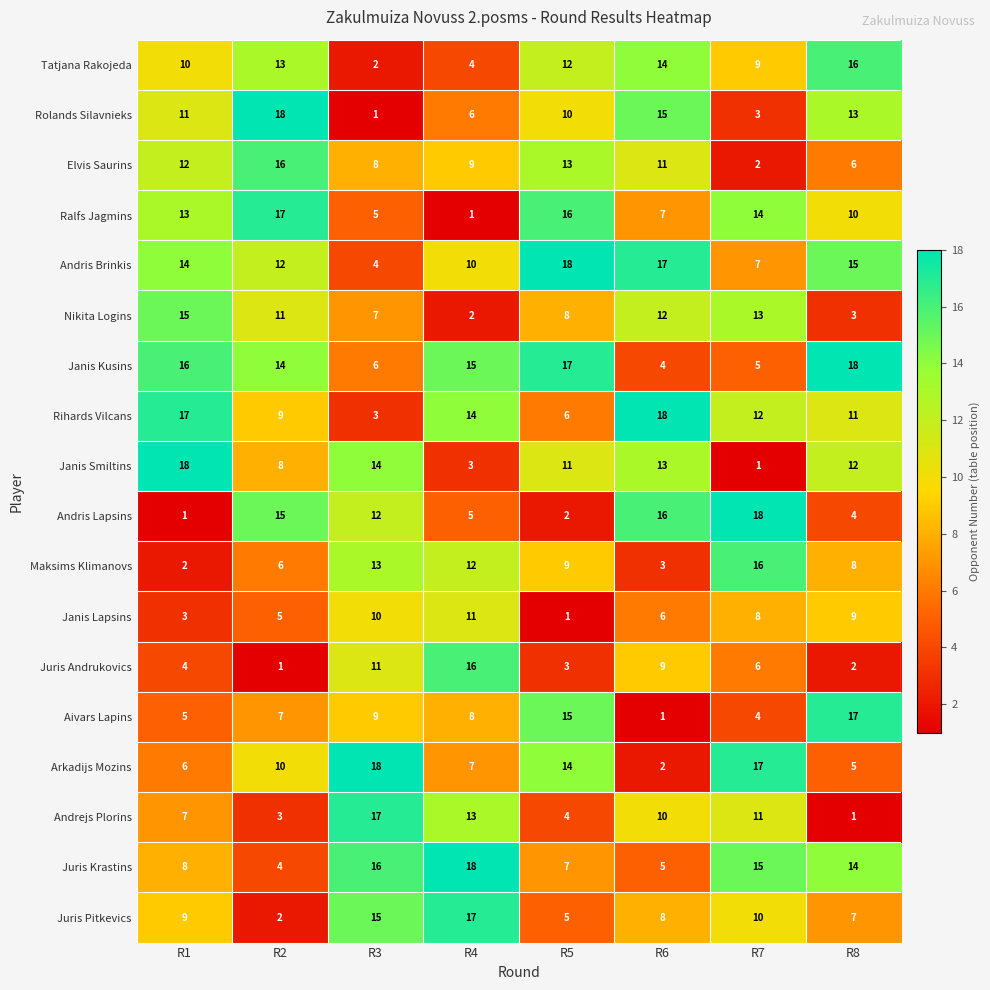

What is the difference between the second highest and second lowest values in the Rolands Silavnieks series?

12